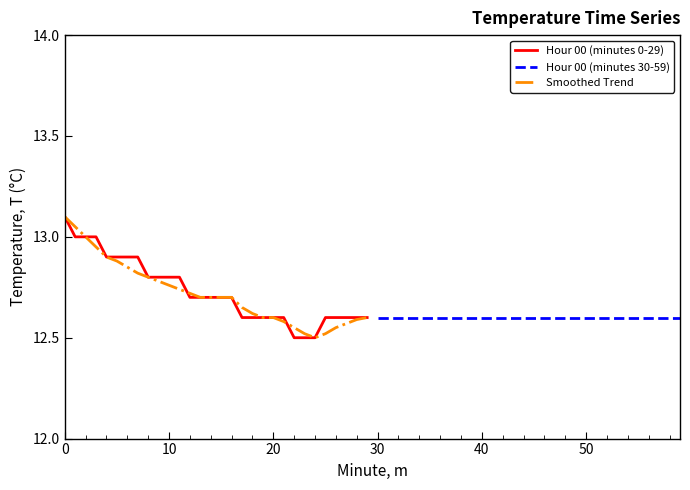

True or false: Hour 00 (minutes 0-29) and Hour 00 (minutes 30-59) cross at least once.

False